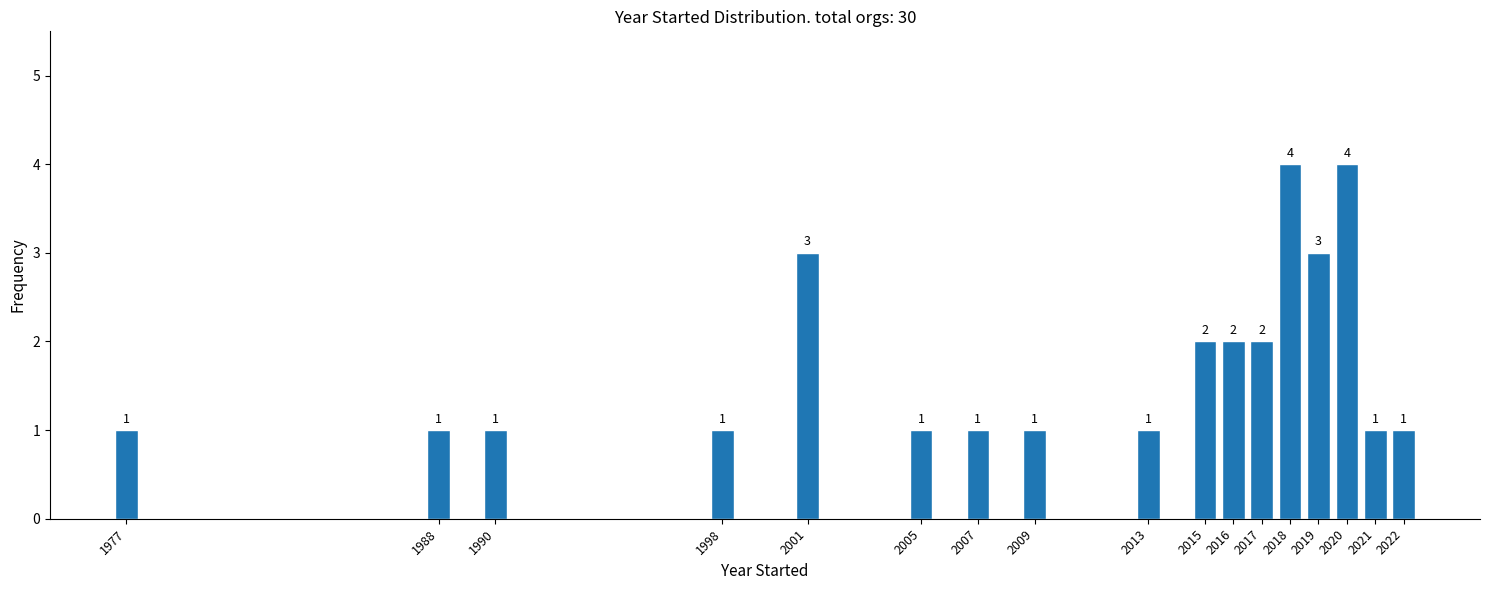

Reading left to right, list all the values displayed in this chart.

1	1	1	1	3	1	1	1	1	2	2	2	4	3	4	1	1